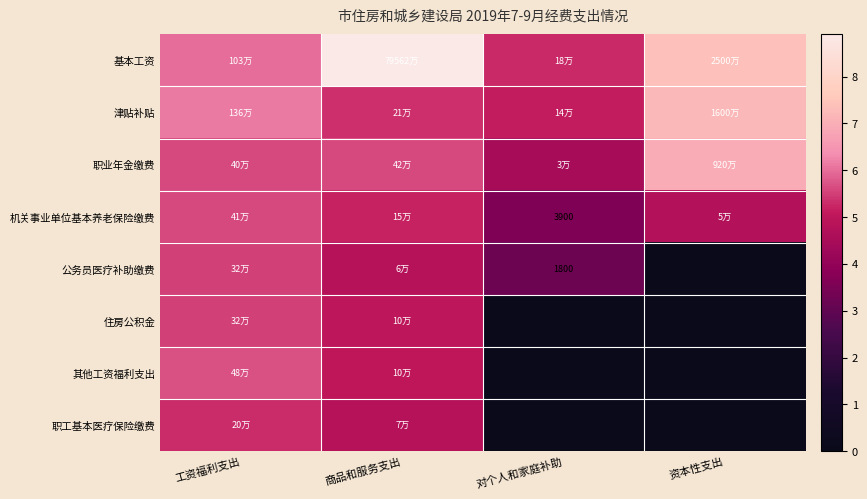

The 住房公积金 series shows 5.5 at 工资福利支出. True or false?

True